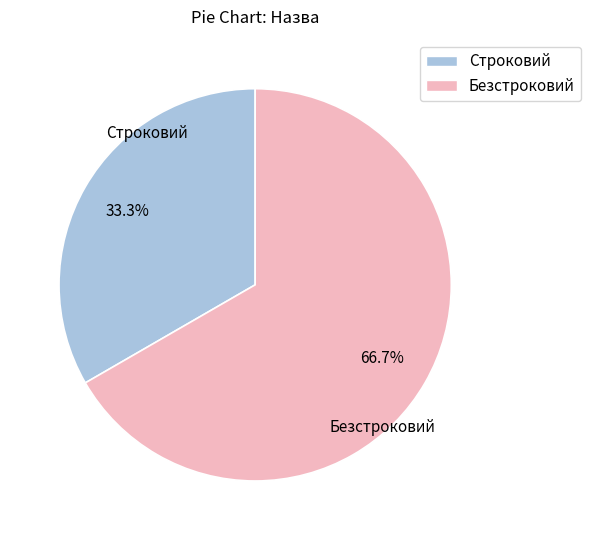

What percentage is the Строковий slice, to the nearest percent?

33%